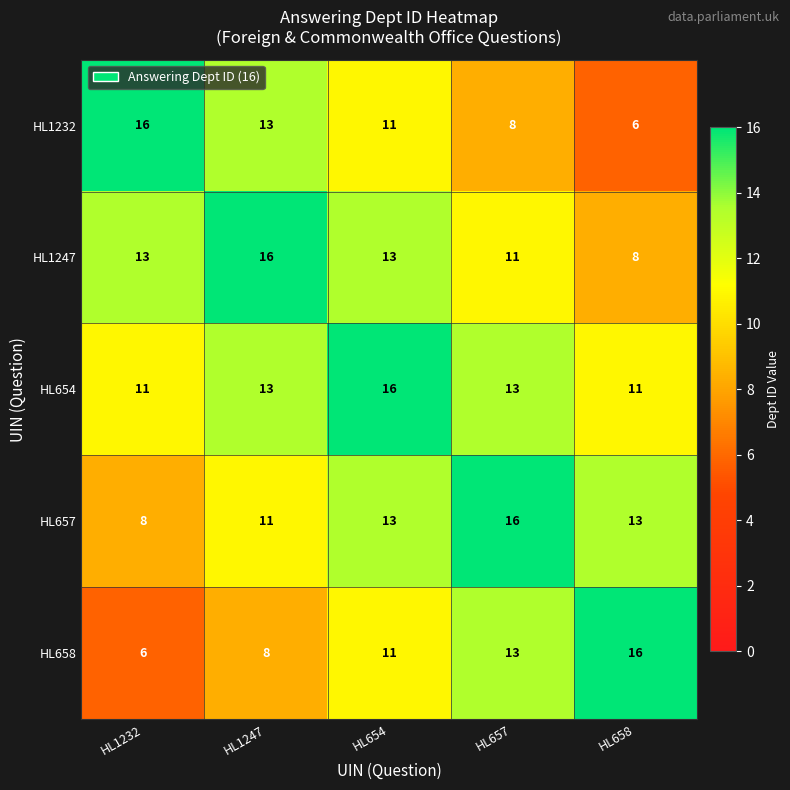

Reading left to right, transcribe all the data shown in this chart.

HL1232: 16	13	11	8	6
HL1247: 13	16	13	11	8
HL654: 11	13	16	13	11
HL657: 8	11	13	16	13
HL658: 6	8	11	13	16